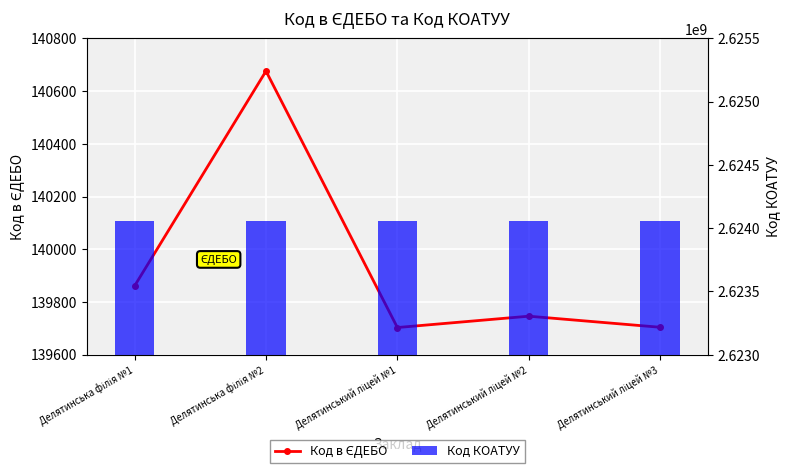

True or false: Код КОАТУУ has a value of 2624055900 at Делятинський ліцей №2.

True